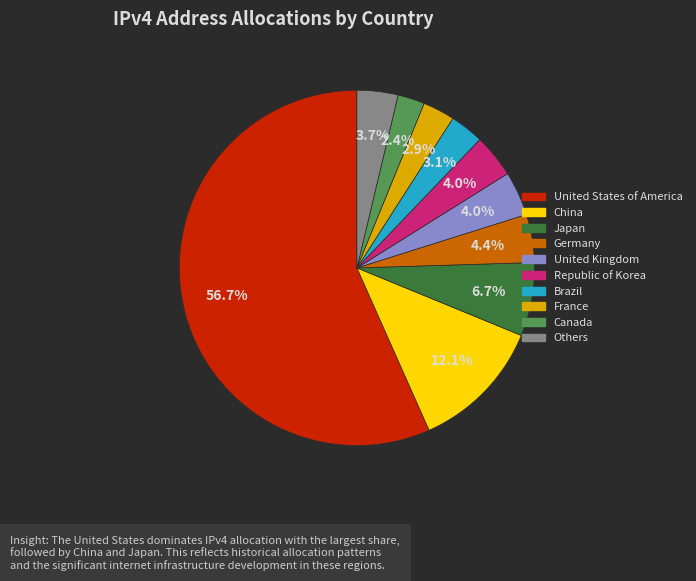

Is there any slice that represents more than half of the pie?

Yes